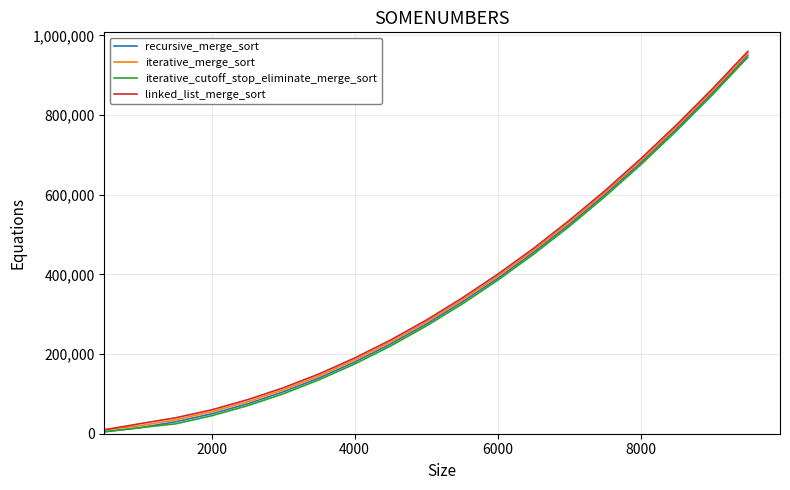

What is the maximum value shown in the chart?

959990